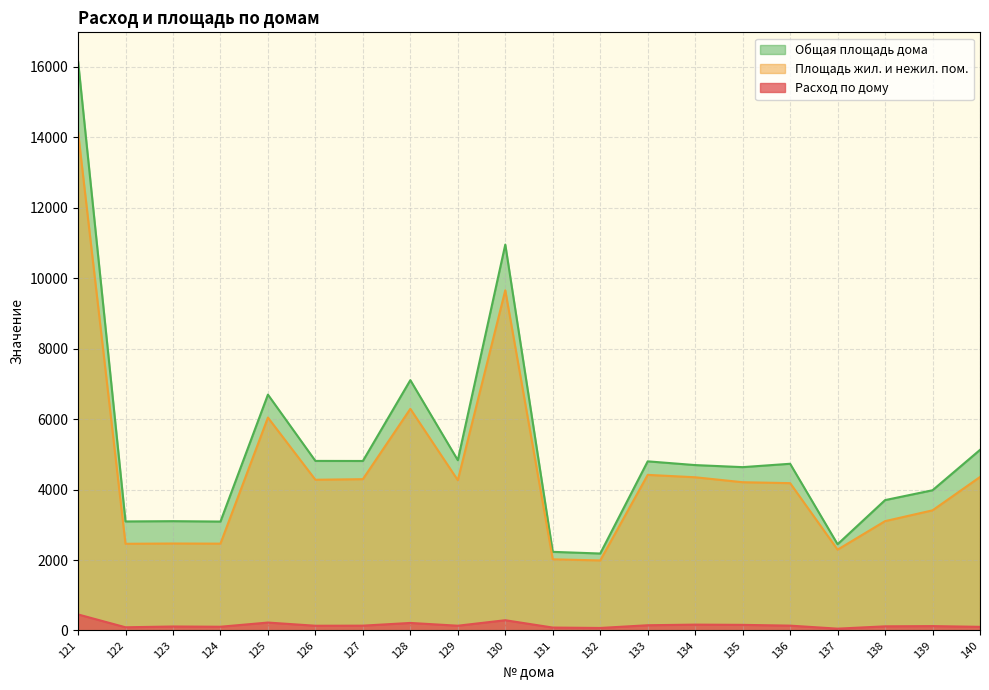

True or false: Расход по дому and Площадь жил. и нежил. пом. cross at least once.

False